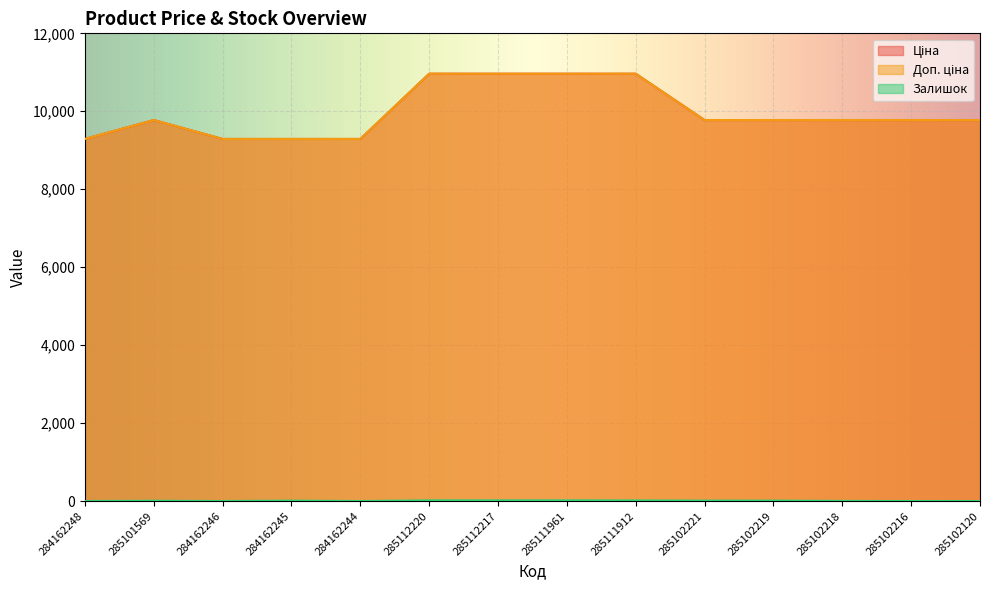

What is the maximum value shown in the chart?

10964.4